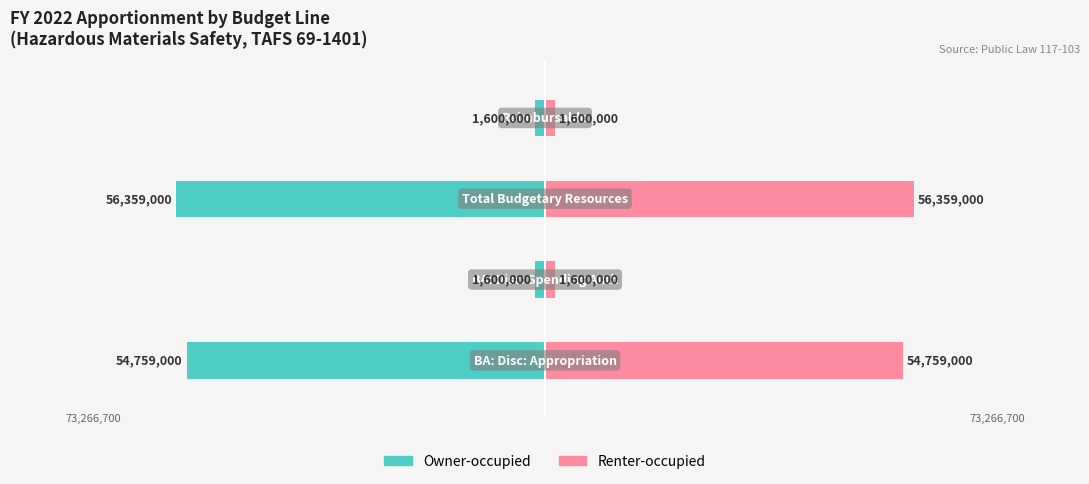

How many bars are there in total?

8